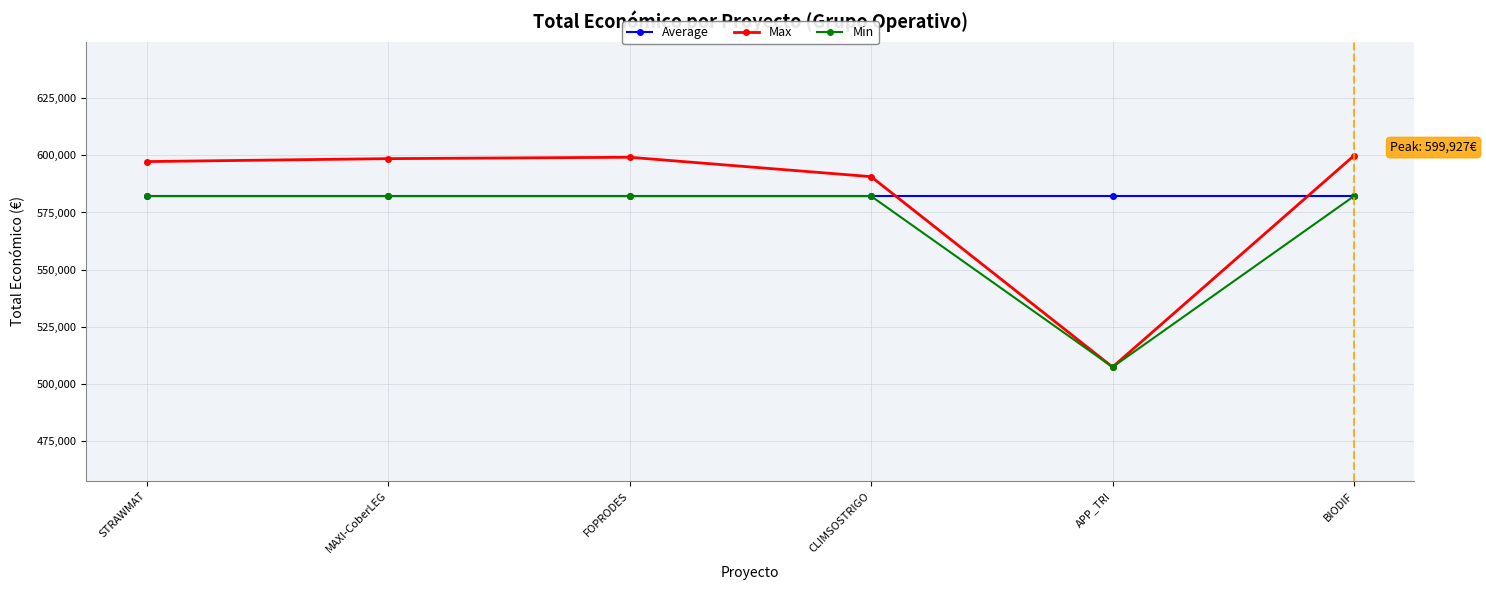

What are all the series names shown in the legend?

Average, Max, Min